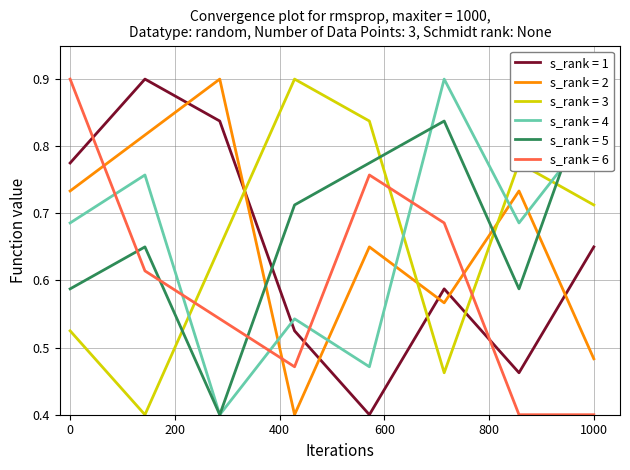

What is the highest value of the s_rank = 4 series?

0.9